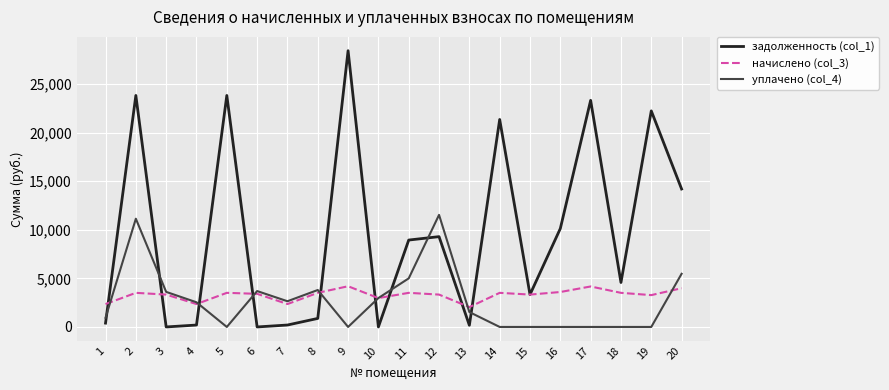

What is the greatest value displayed?

28427.7